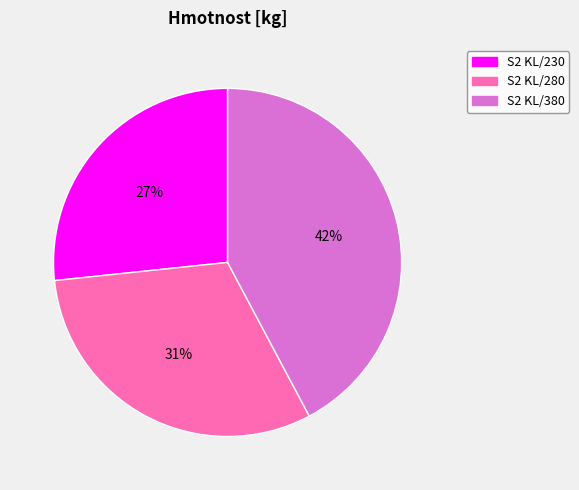

Do S2 KL/380 and S2 KL/230 together represent more than half of the pie?

Yes